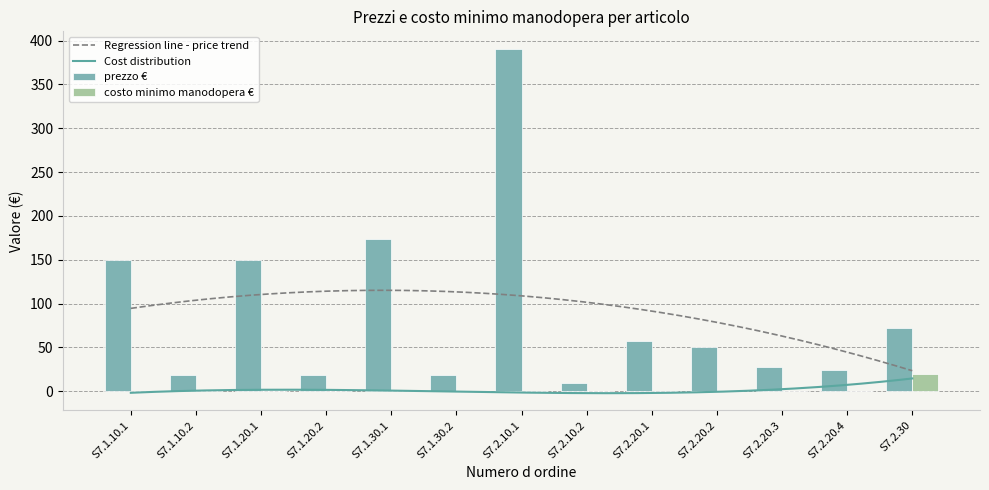

What is the label of the 1st bar from the right?

S7.2.30